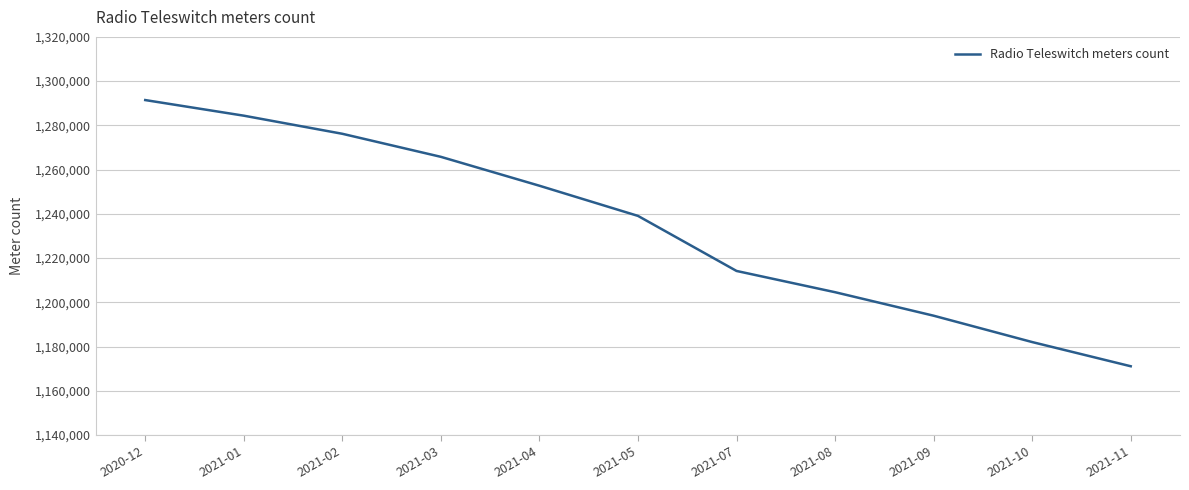

What is the difference between the maximum and minimum values?

120310